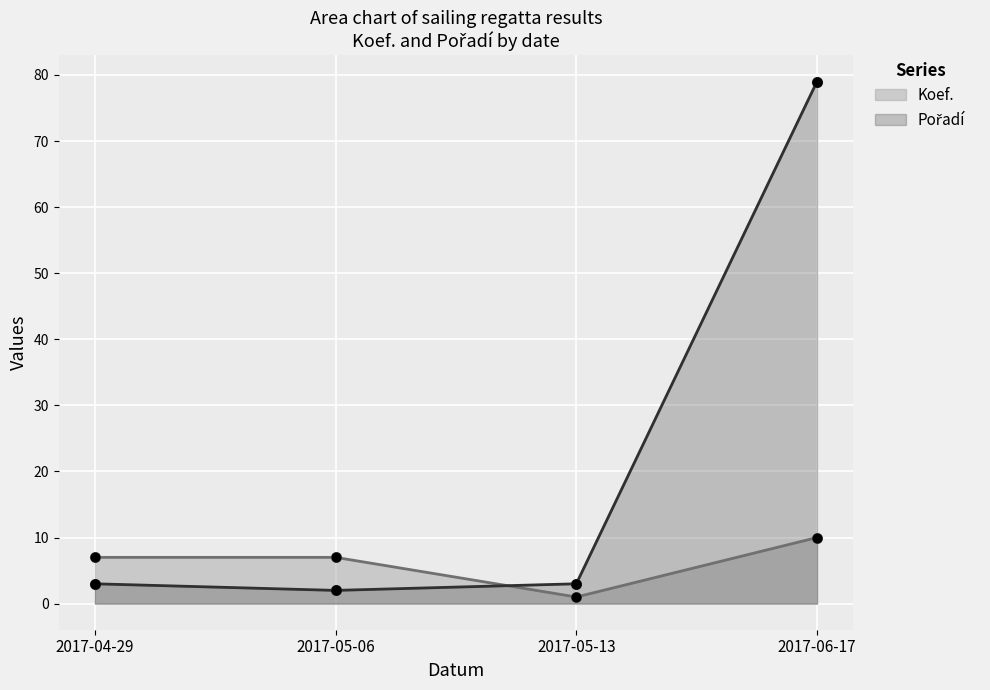

Which series contains the highest Y value?

Pořadí